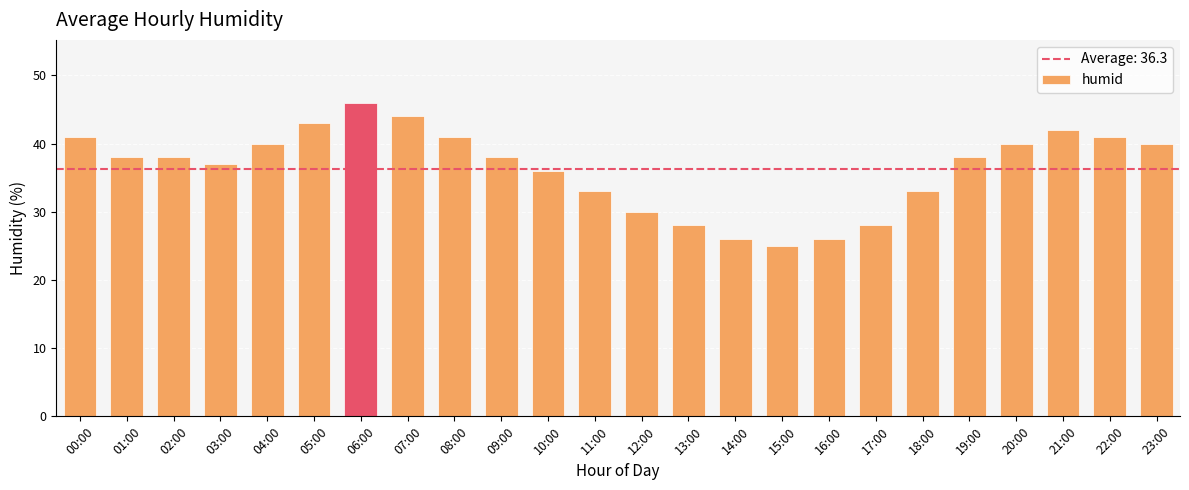

What is the sum of the values at 19:00 and 22:00?

79